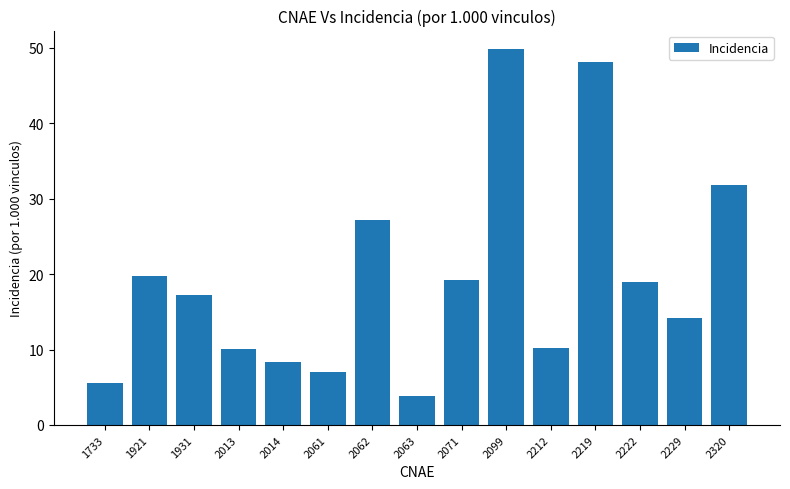

What is the sum of the values at 2099 and 2212?

59.9